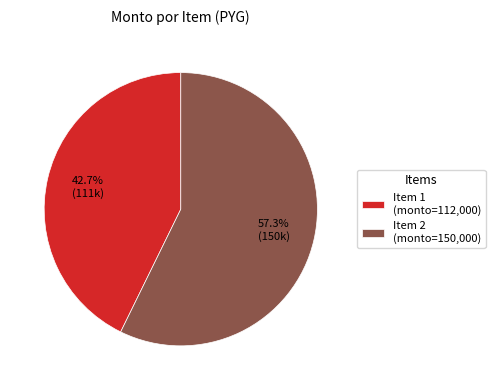

Is the sum of Item 2 (monto=150,000) and Item 1 (monto=112,000) greater than half?

Yes